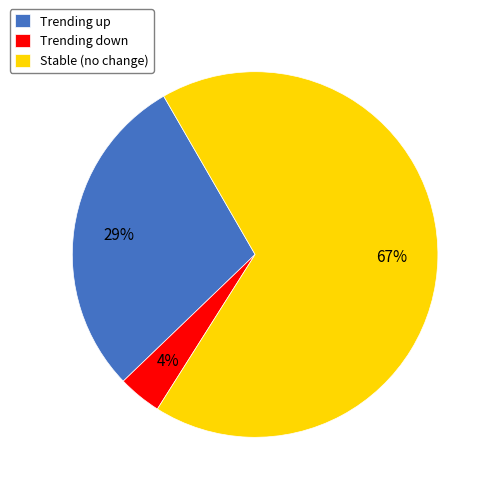

How many slices are in this pie chart?

3